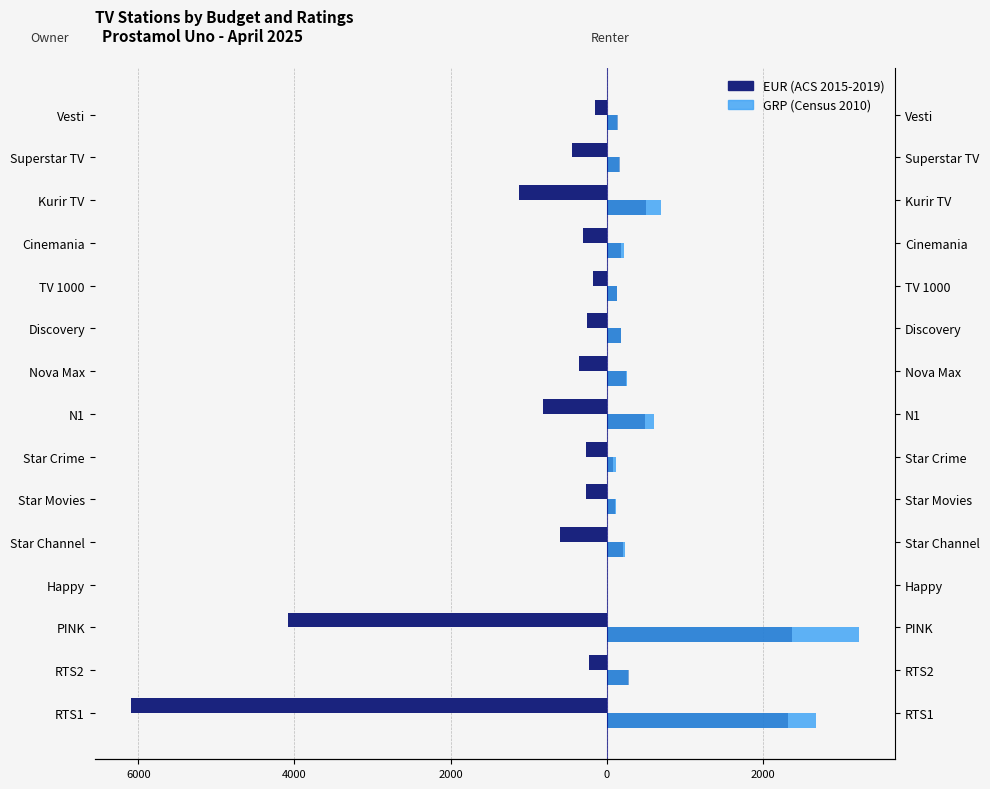

Does the chart contain any negative values?

Yes